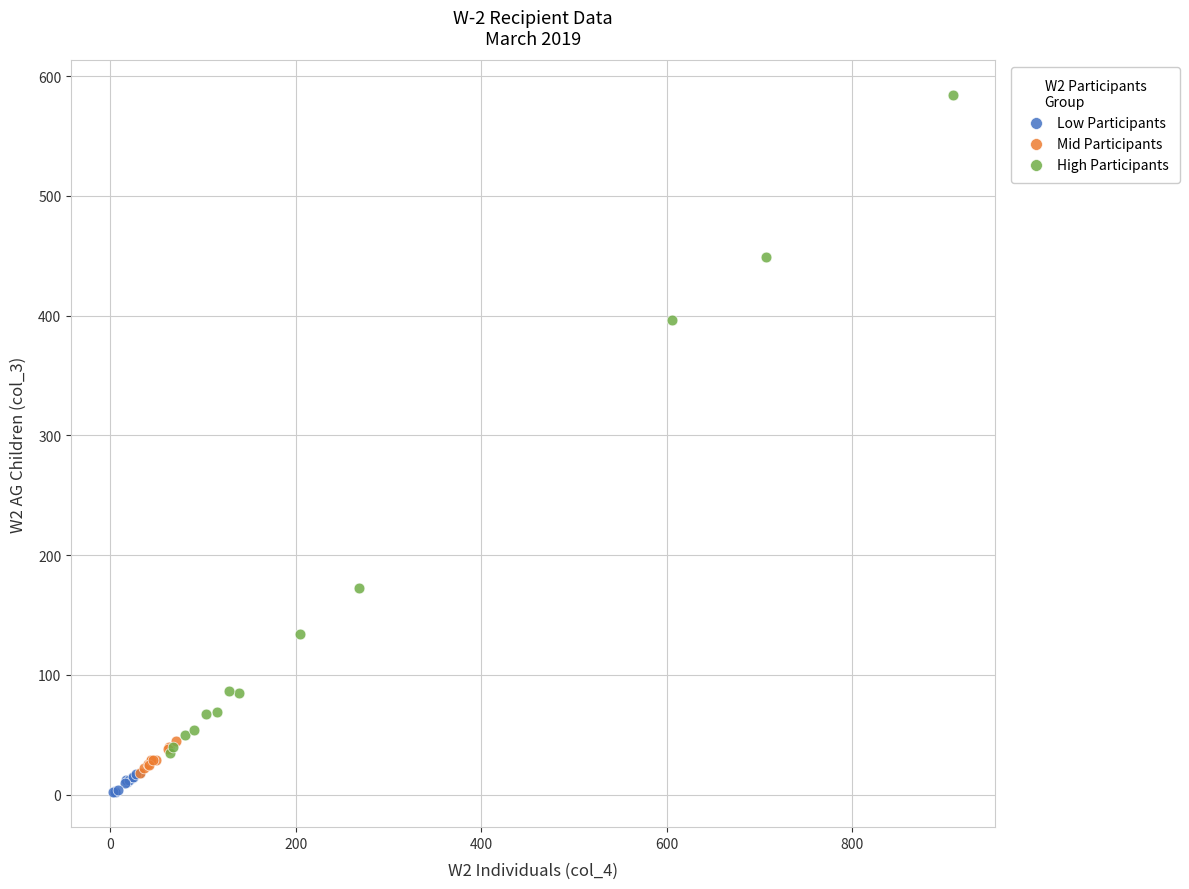

Which series contains the highest Y value?

High Participants